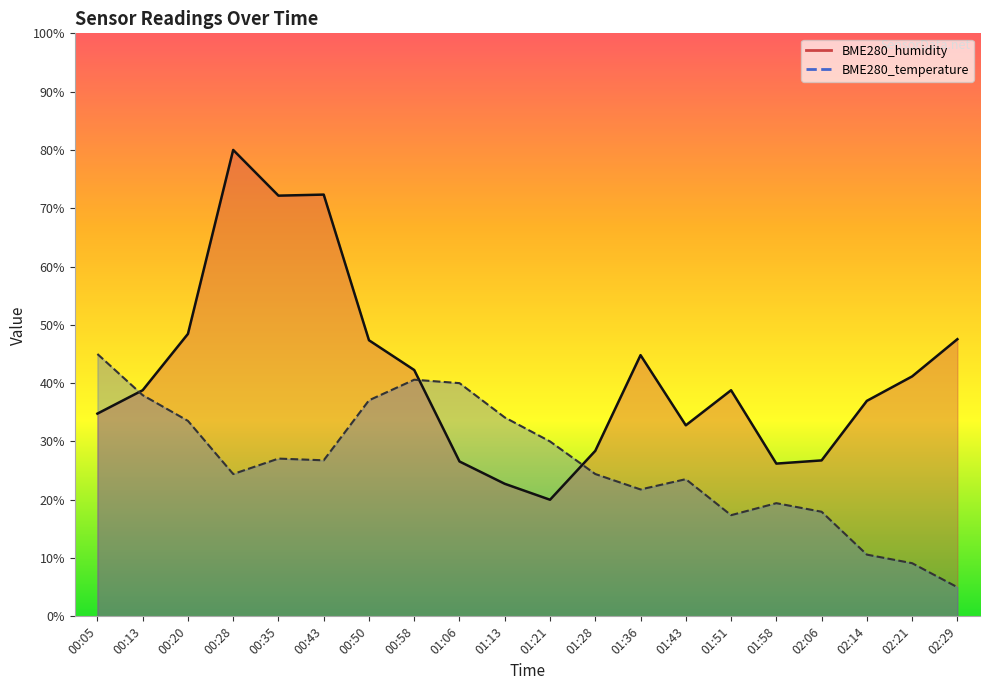

Which series has the widest spread of values?

BME280_humidity